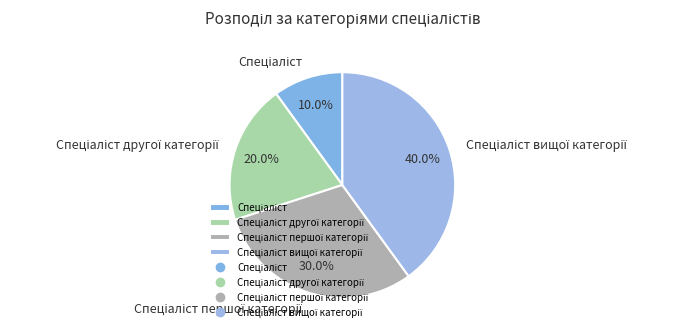

Does any single category account for the majority?

No